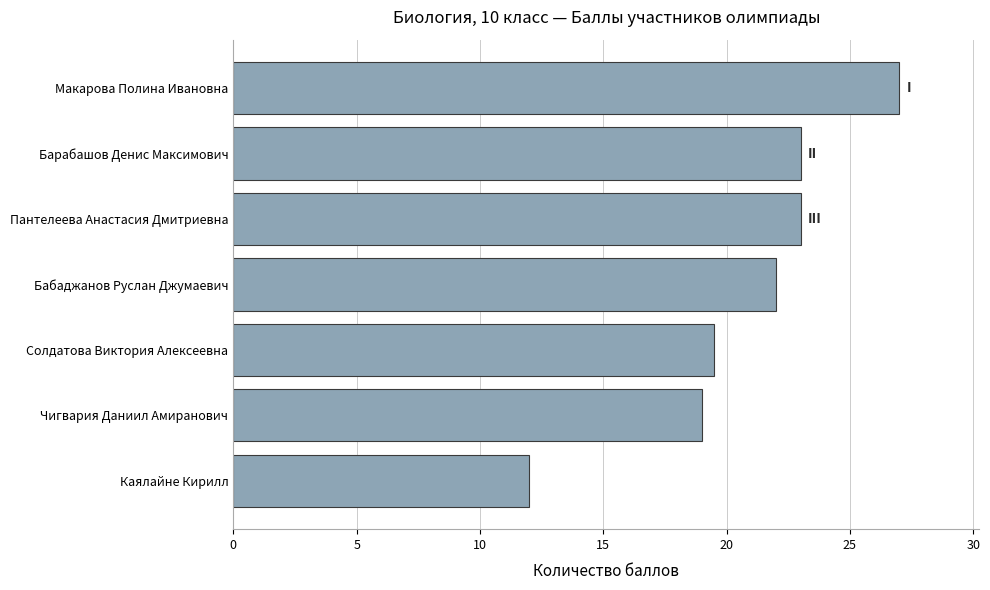

Reading bottom to top, extract all data points from this chart.

12.0	19.0	19.5	22.0	23.0	23.0	27.0